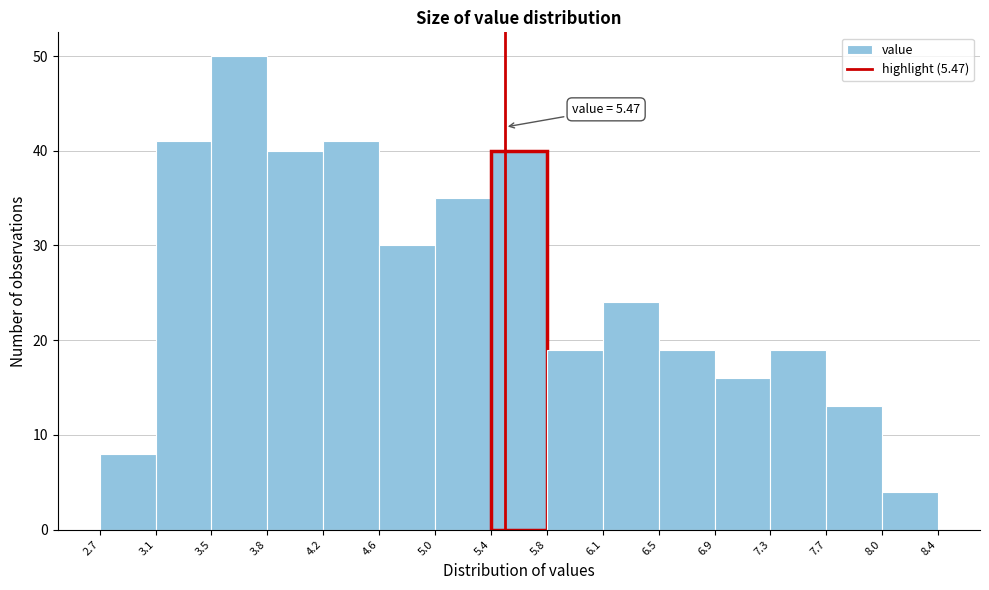

Which range on the x-axis has the tallest bar?

3.5 to 3.8